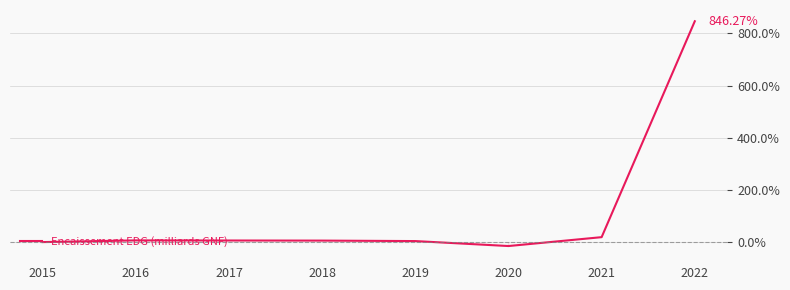

How many series are shown in this chart?

1